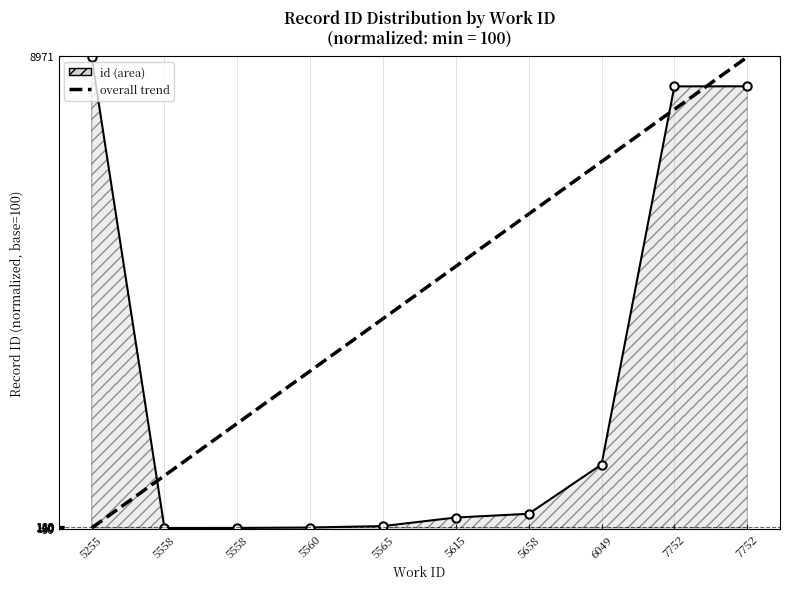

What is the sum of the id (boundary) values at 5615 and 5558?

397